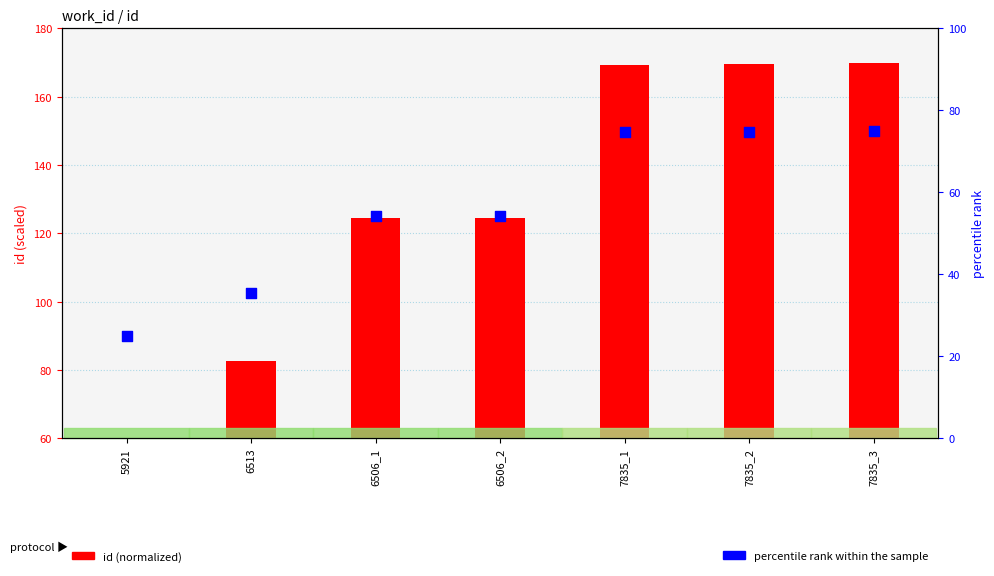

Which series has the largest total across all categories?

id (normalized)